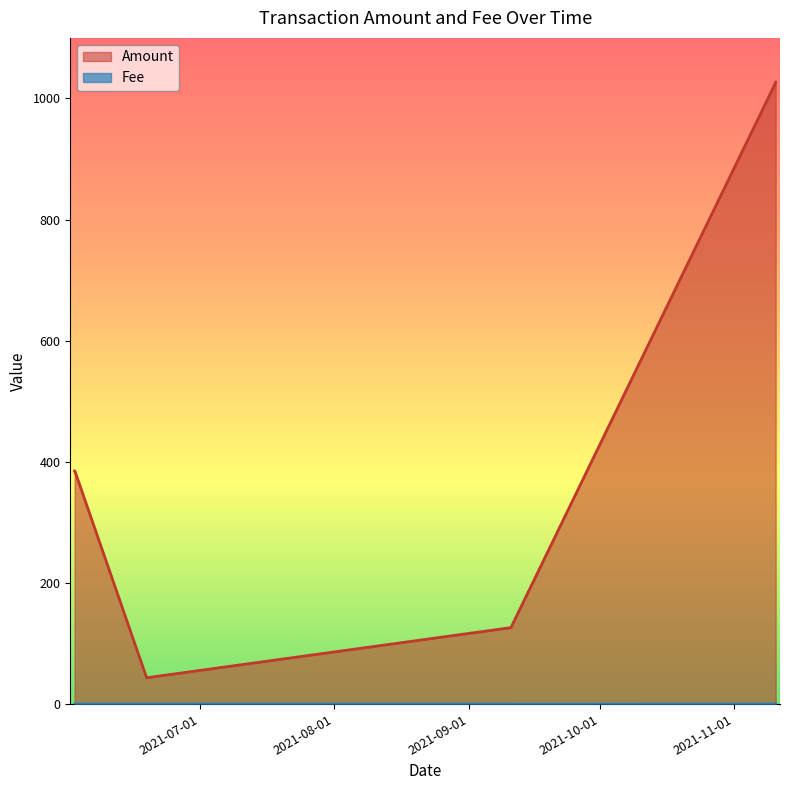

Reading left to right, extract all data points from this chart.

Amount: 2021-06-02 06:12:00=385.0	2021-06-02 07:24:00=385.0	2021-06-18 19:39:00=43.5	2021-06-18 19:57:00=43.5	2021-09-10 13:33:00=126.2	2021-09-10 14:33:00=126.2	2021-11-10 11:36:00=1026.0	2021-11-10 11:51:00=1027.0
Fee: 2021-06-02 06:12:00=0.0	2021-06-02 07:24:00=0.0	2021-06-18 19:39:00=0.0	2021-06-18 19:57:00=0.0	2021-09-10 13:33:00=0.0	2021-09-10 14:33:00=0.0	2021-11-10 11:36:00=0.0	2021-11-10 11:51:00=0.0